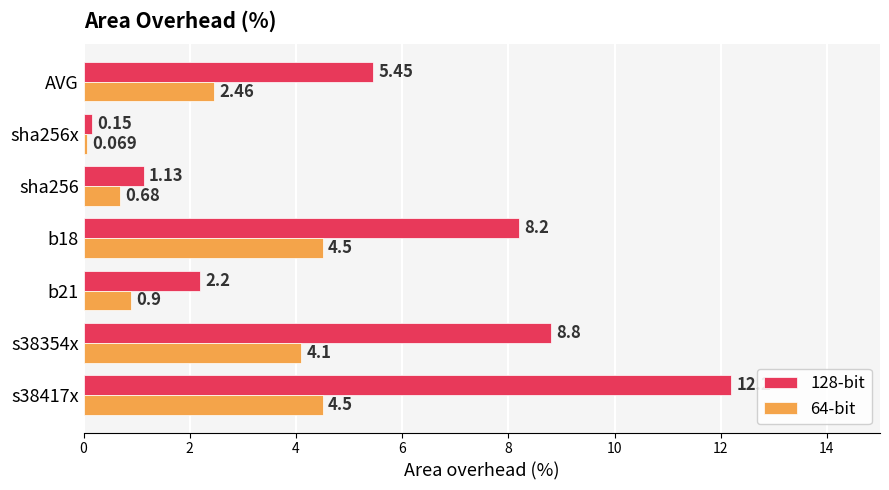

Which series has the widest spread of values?

128-bit